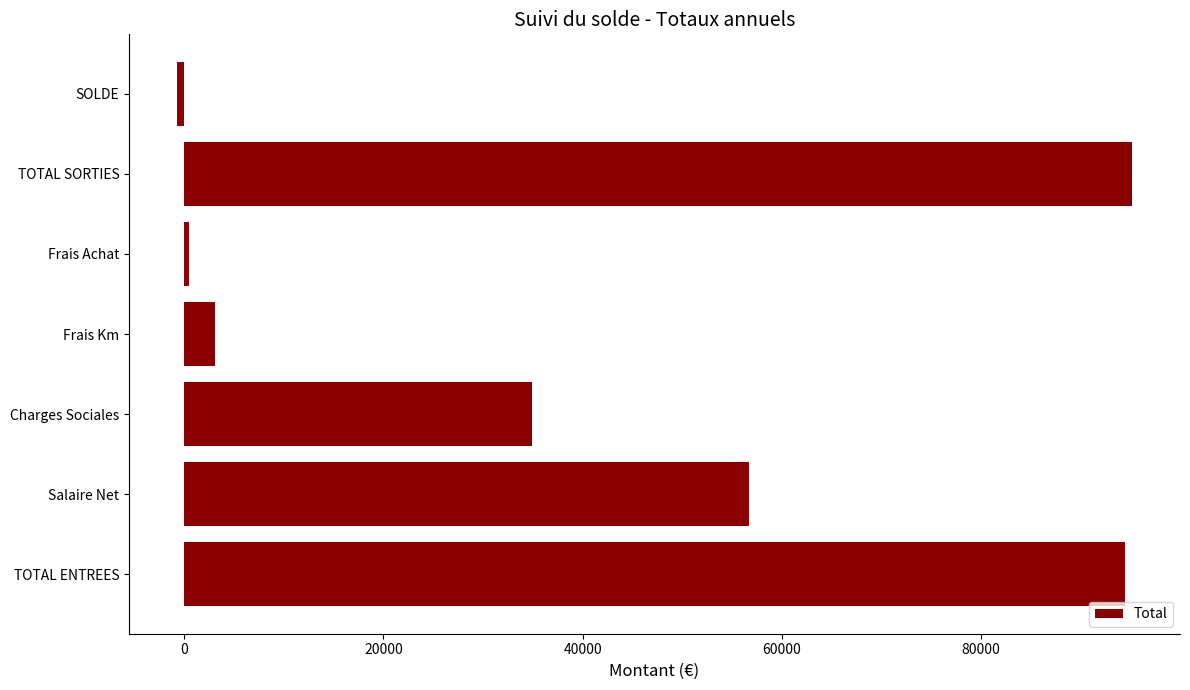

True or false: the data shows 56644.9 at Salaire Net.

True